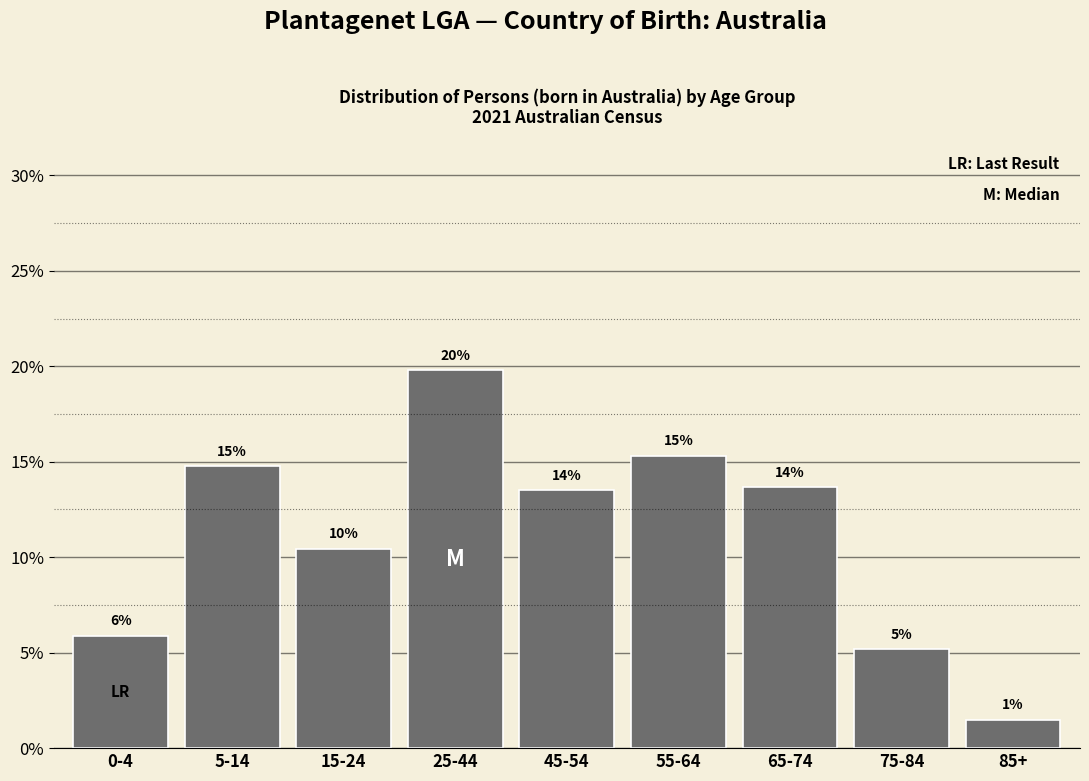

Are the bars horizontal?

No